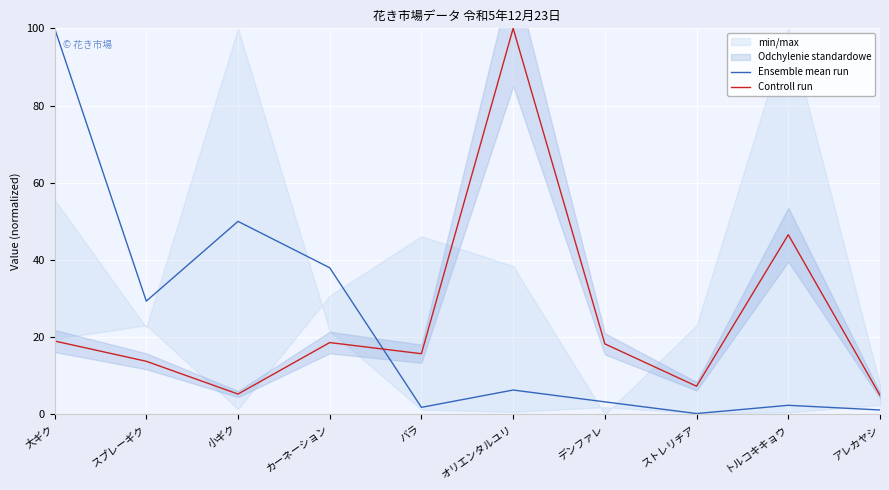

At which category is the sum across all series the highest?

大ギク